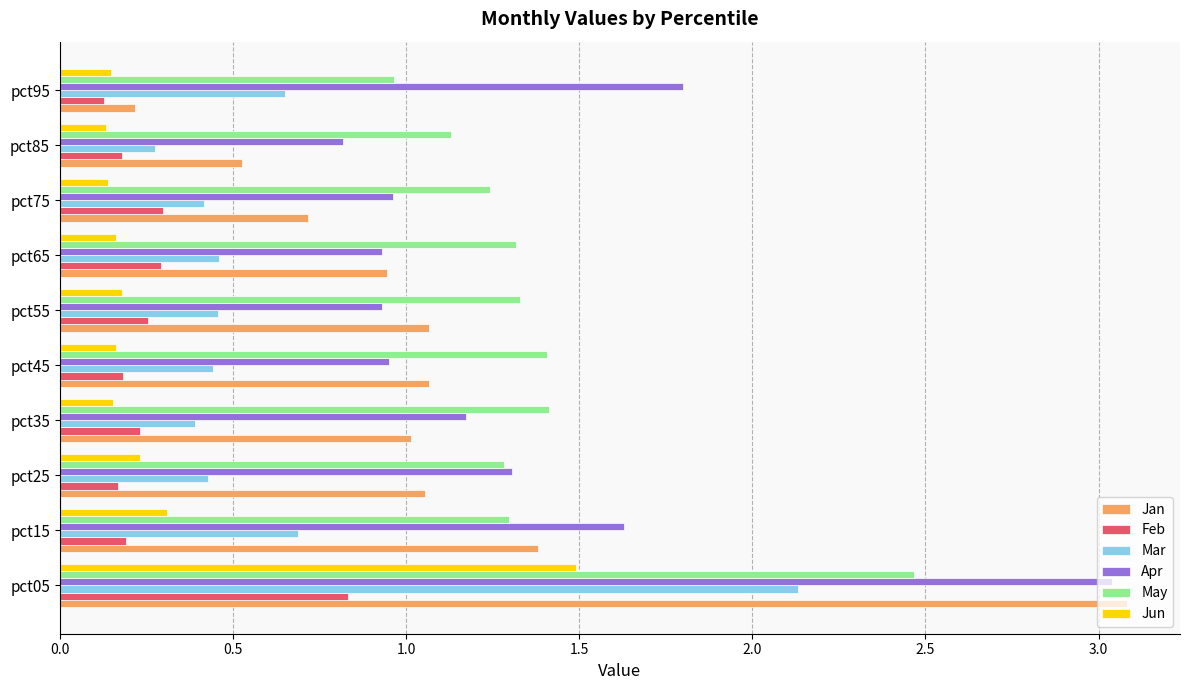

Count the number of data series in this chart.

6